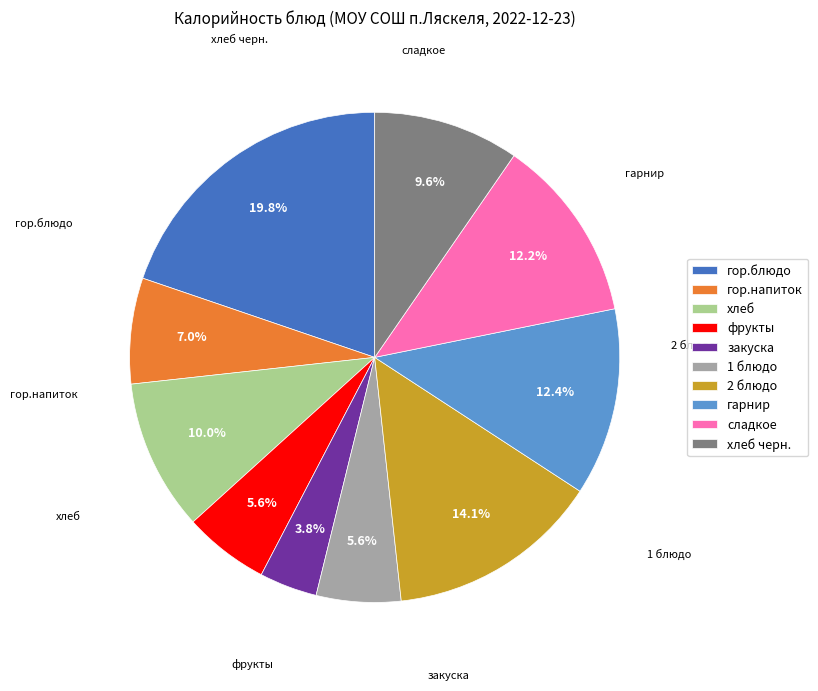

Which has a higher value, 1 блюдо or гор.блюдо?

гор.блюдо